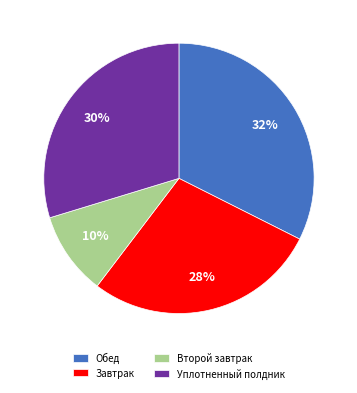

What is the largest slice in the pie chart?

Обед